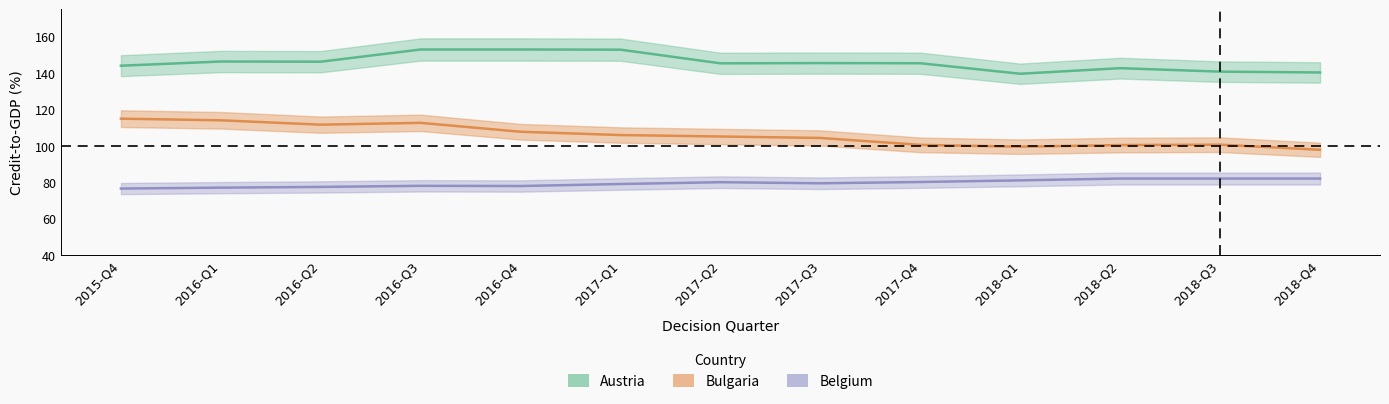

Which category has the lowest value in the Credit-to-GDP_Austria series?

2018-Q1